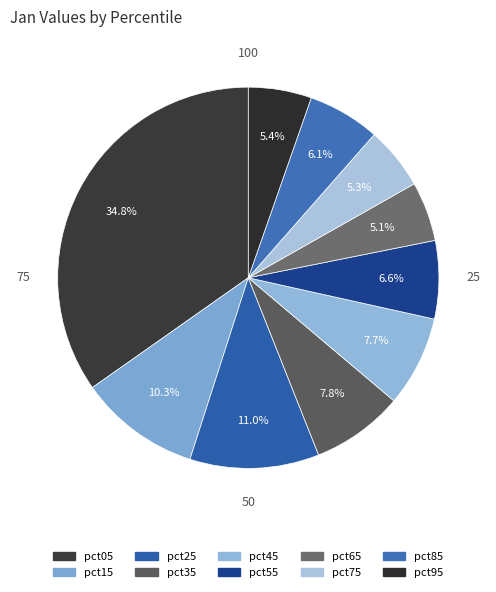

Which category has the smallest portion of the pie?

pct65